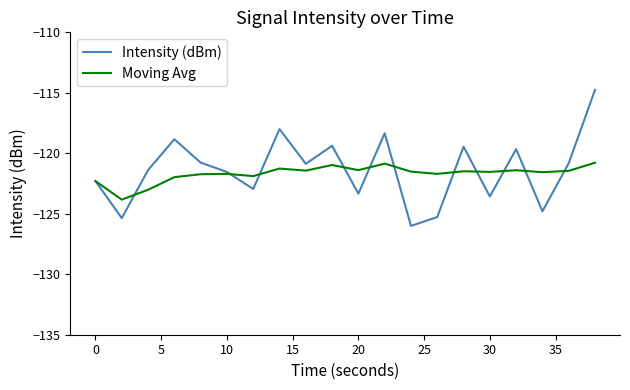

List the series in order of their peak value, highest first.

Intensity (dBm), Moving Avg